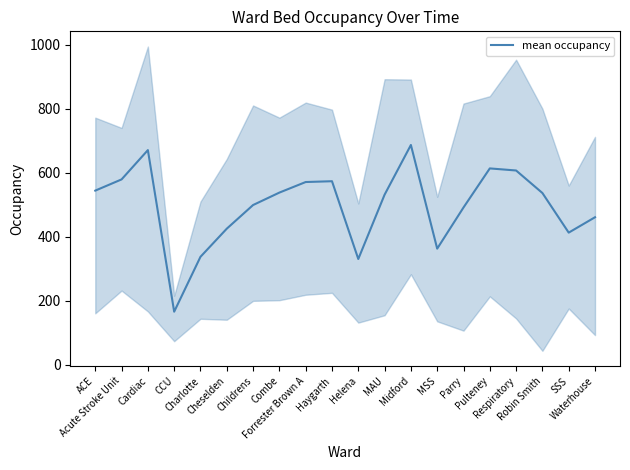

Where is the first local minimum?

CCU